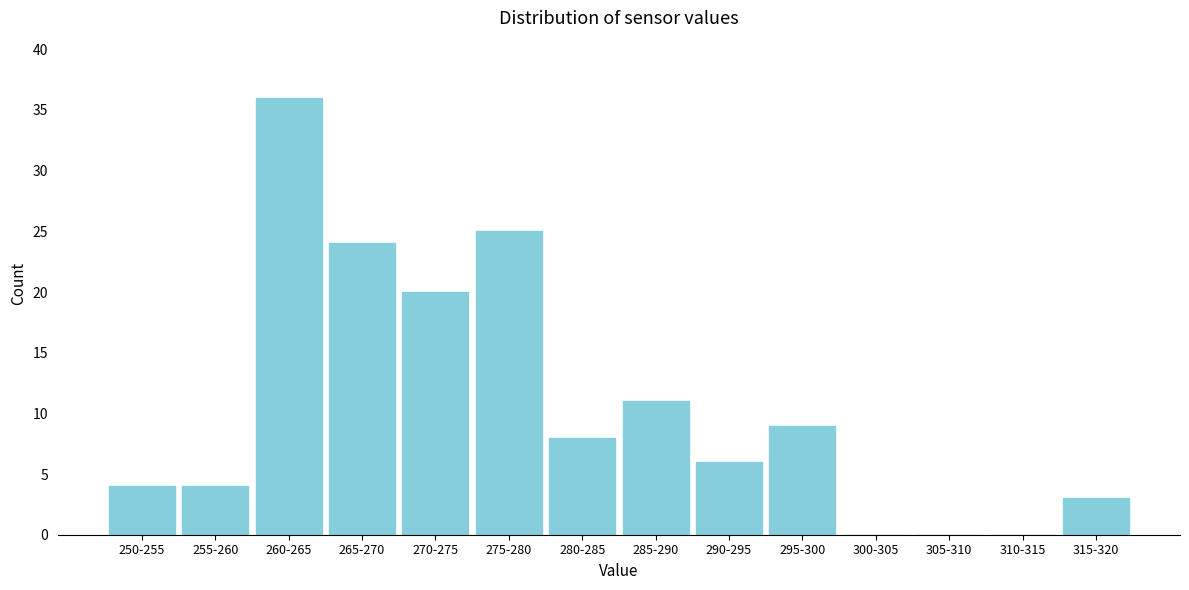

Reading left to right, list all the values displayed in this chart.

250-255=4	255-260=4	260-265=36	265-270=24	270-275=20	275-280=25	280-285=8	285-290=11	290-295=6	295-300=9	300-305=0	305-310=0	310-315=0	315-320=3